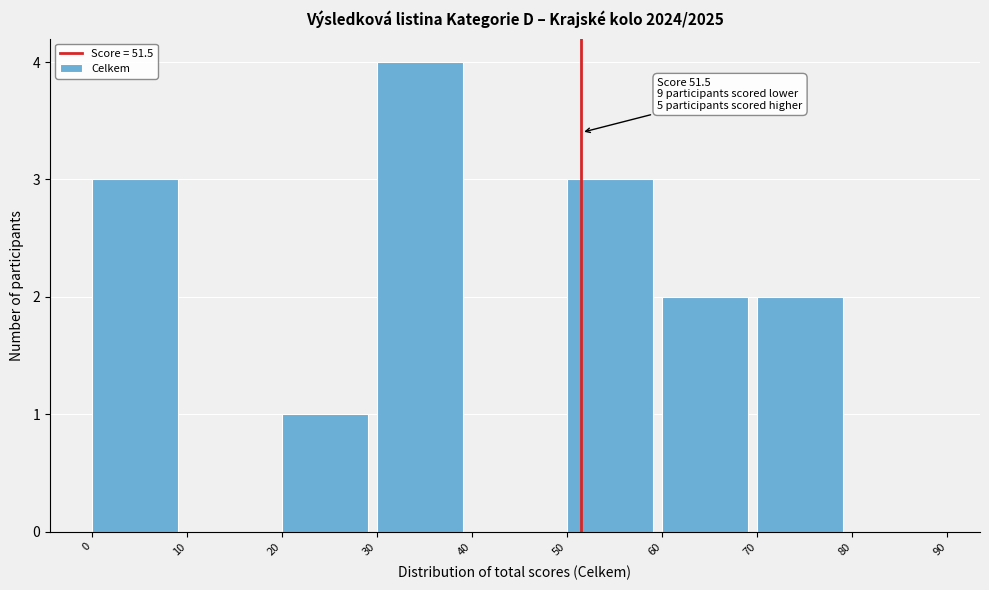

Which range on the x-axis has the tallest bar?

30 to 40